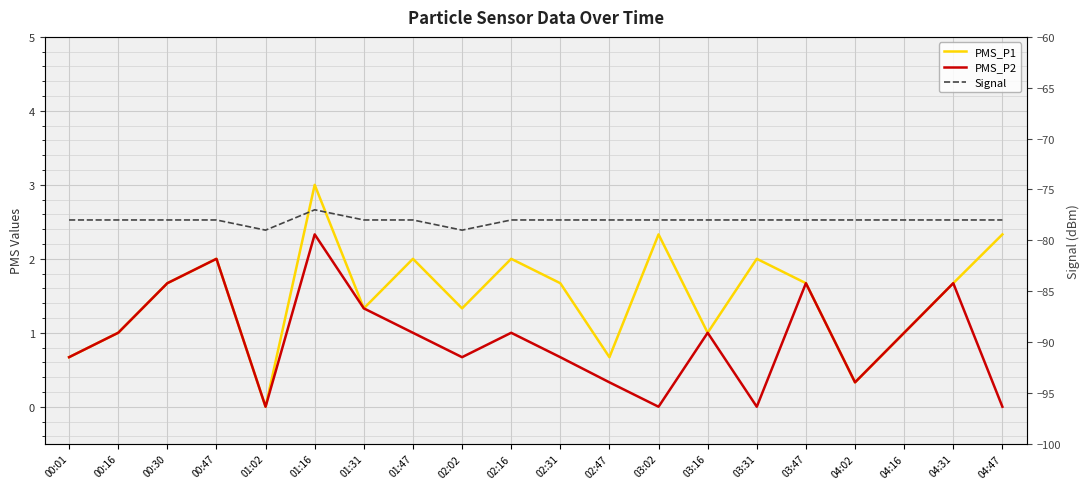

What is the average value of the Signal series?

-78.0